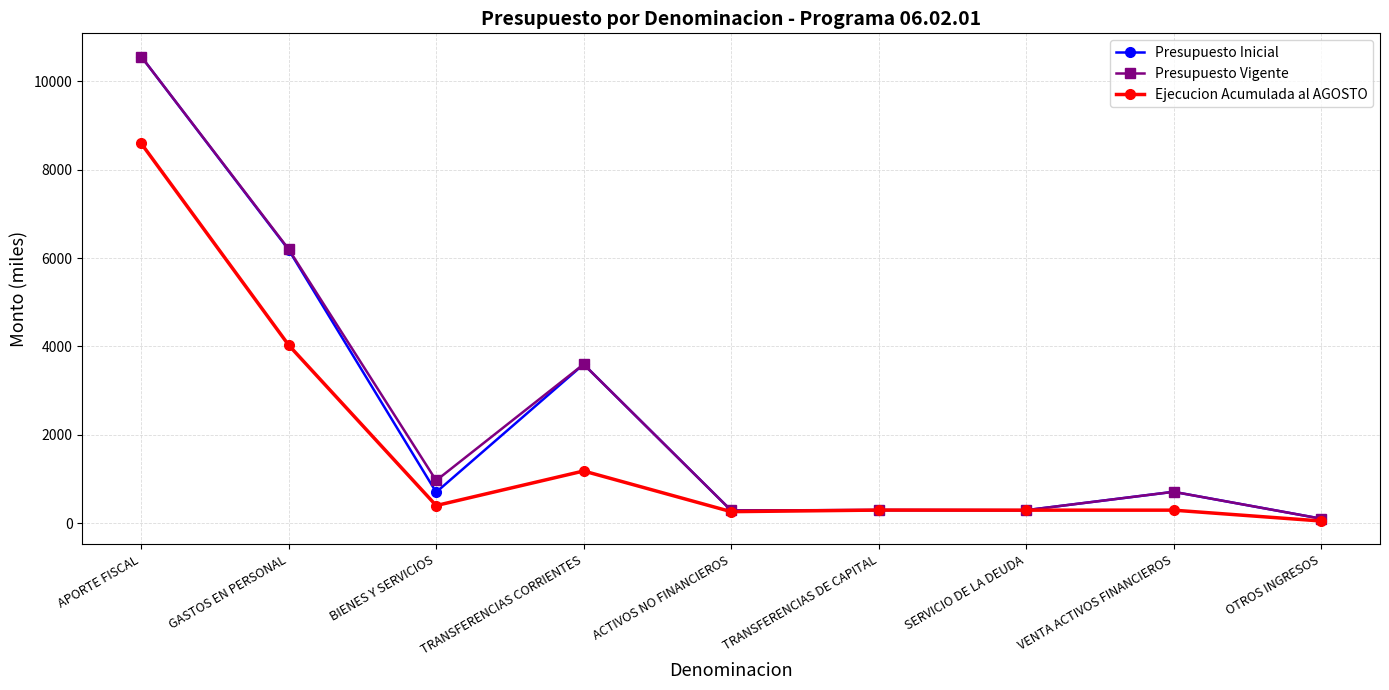

What is the sum of the Ejecucion Acumulada al AGOSTO values at APORTE FISCAL and TRANSFERENCIAS CORRIENTES?

9776